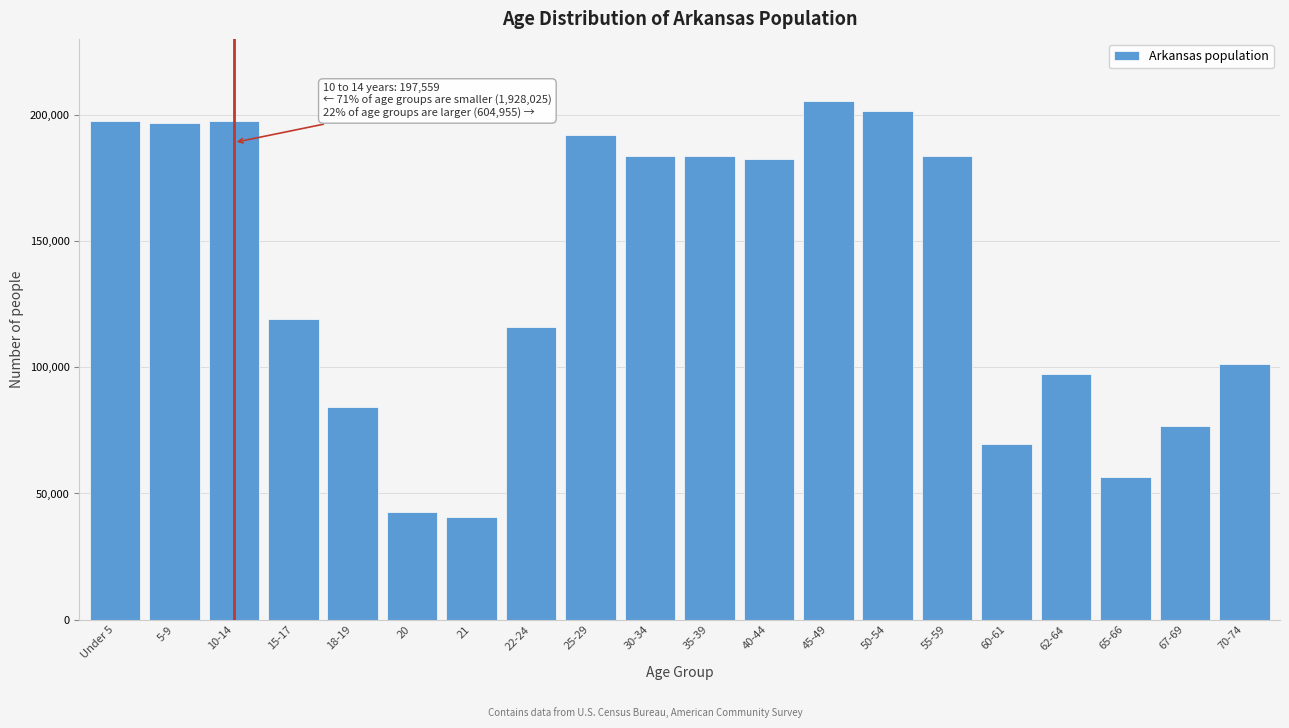

What is the change in value from 55-59 to 60-61?

-114471